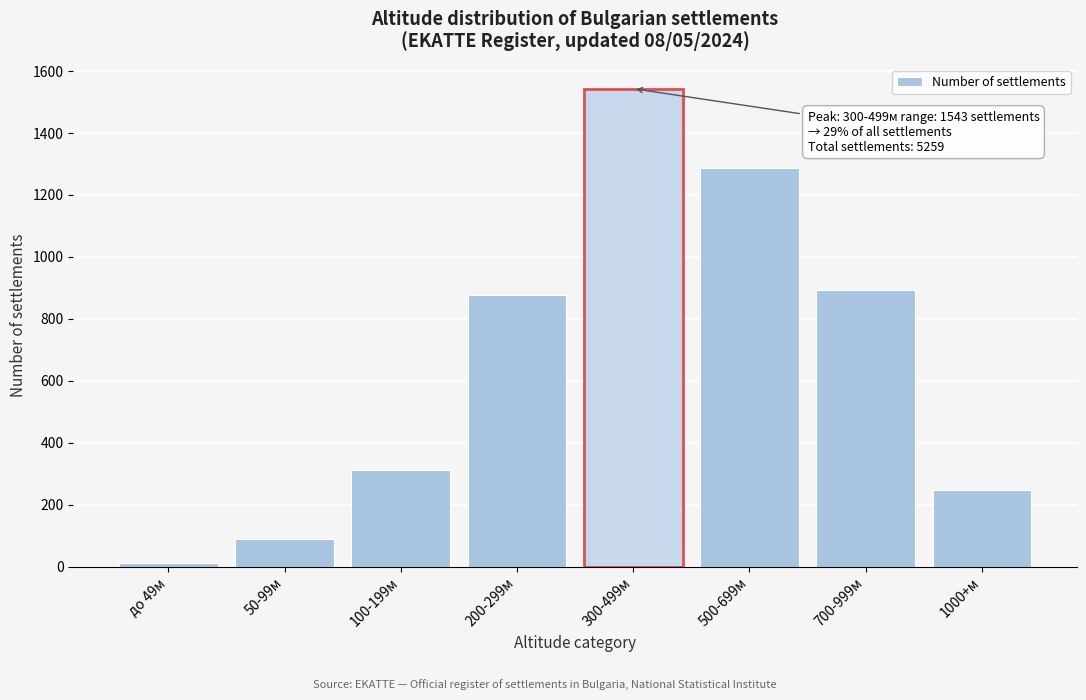

Reading right to left, what are all the values shown in this chart?

1000+м=248	700-999м=892	500-699м=1287	300-499м=1543	200-299м=876	100-199м=312	50-99м=89	до 49м=12